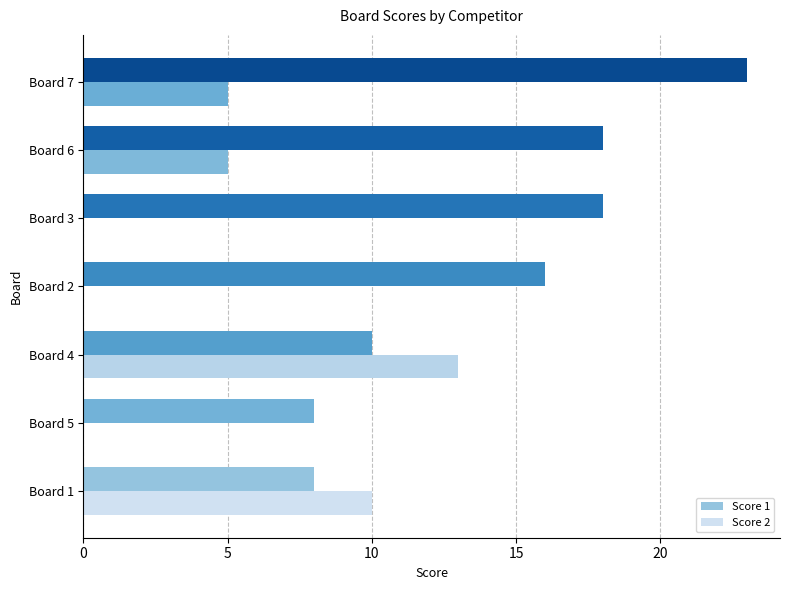

Reading right to left, list all the values displayed in this chart.

Score 1: 23	18	18	16	10	8	8
Score 2: 5	5	0	0	13	0	10